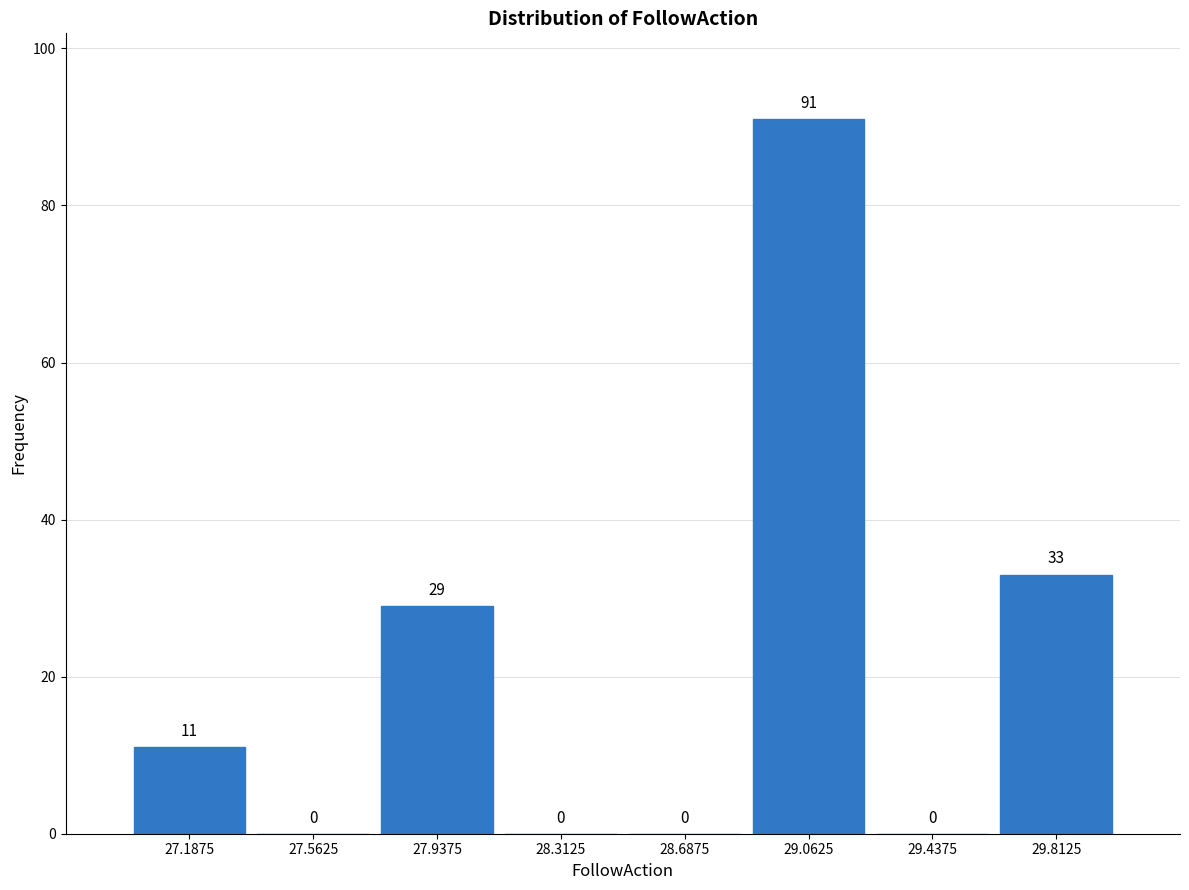

Over which range of the x-axis is the bar tallest?

28.875 to 29.250